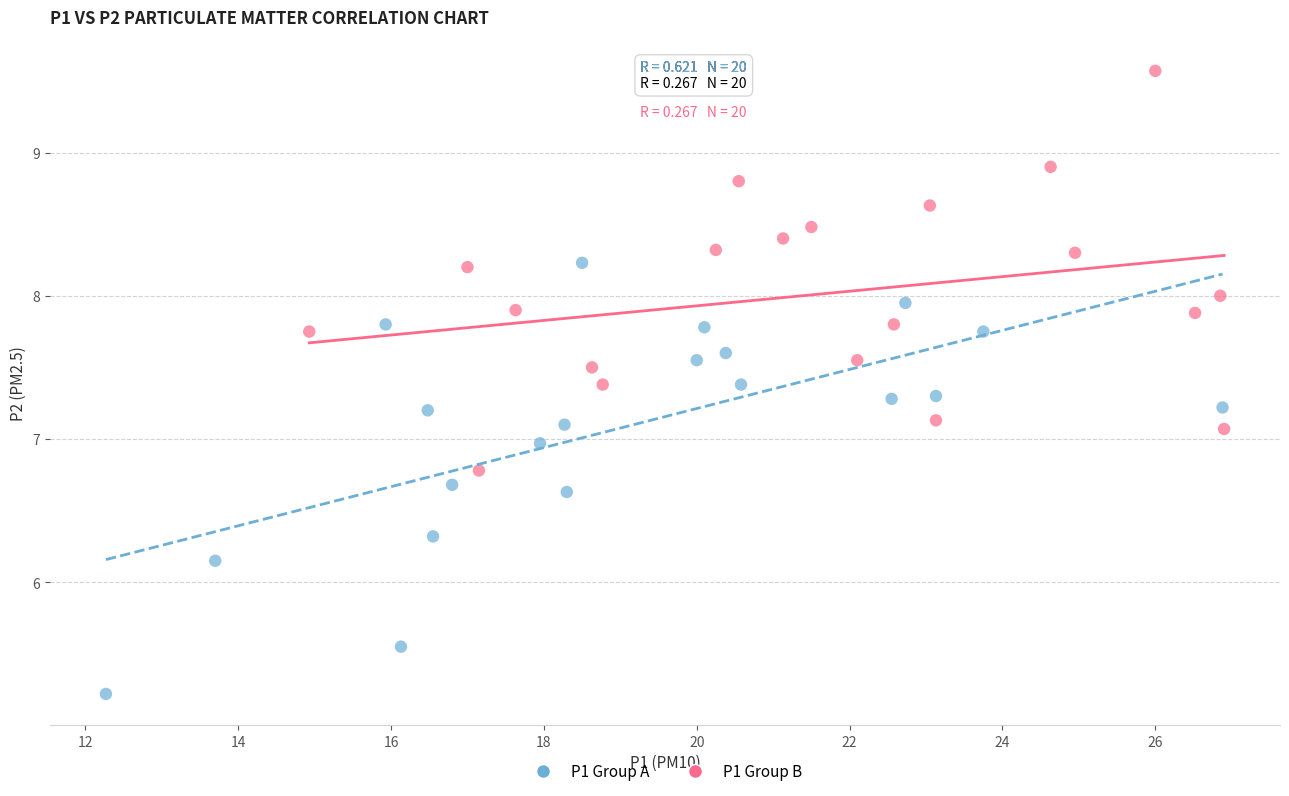

Which series has the largest Y range (max minus min)?

P1 Group A